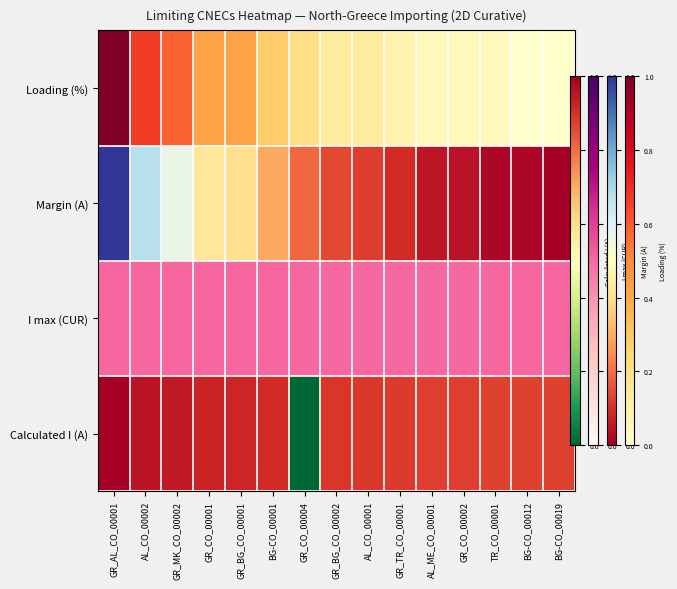

Rank the categories by value from lowest to highest.

BG-CO_00012, BG-CO_00019, AL_ME_CO_00001, GR_CO_00002, TR_CO_00001, GR_TR_CO_00001, GR_BG_CO_00002, AL_CO_00001, GR_CO_00004, BG-CO_00001, GR_CO_00001, GR_BG_CO_00001, GR_MK_CO_00002, AL_CO_00002, GR_AL_CO_00001